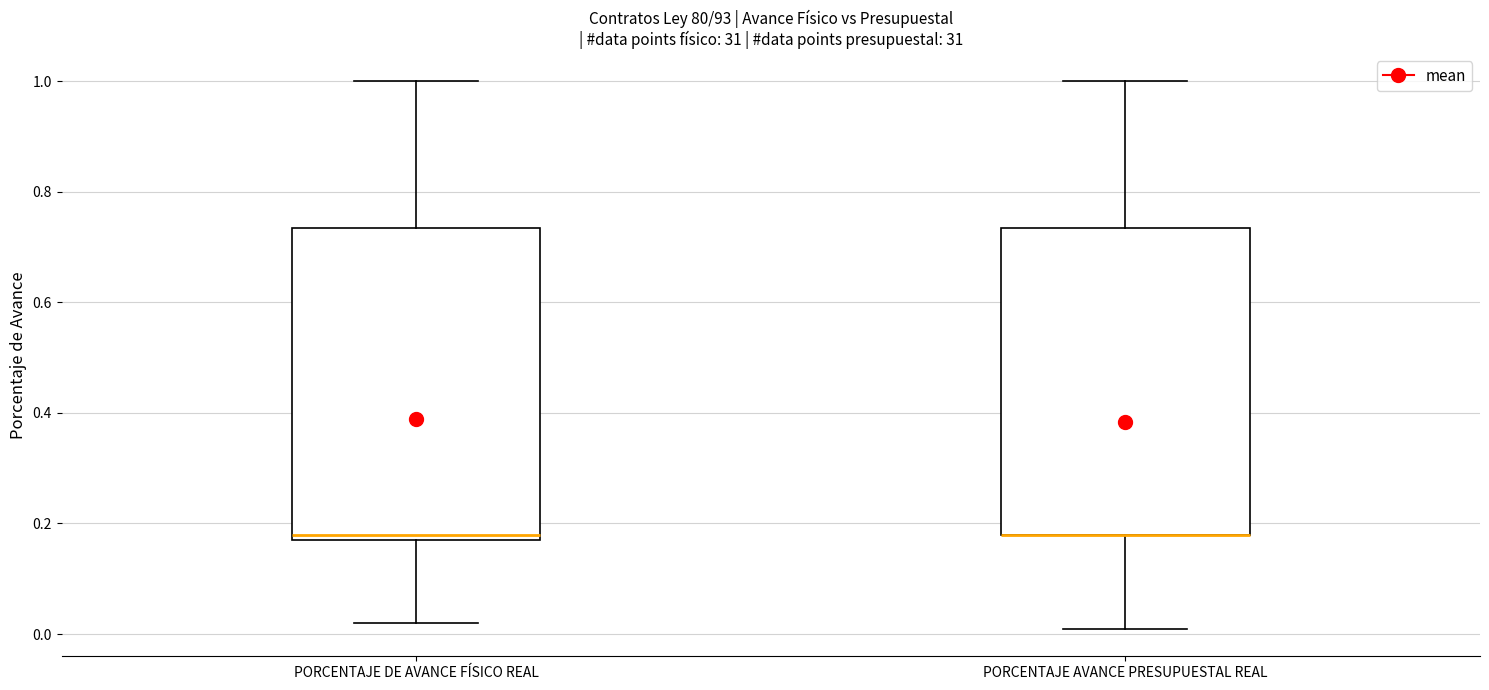

Reading left to right, read every box against the y-axis: the position of its median line, the range the box covers, and the ends of its whiskers. The values are not printed on the chart, so give them approximately, as read against the axis.

PORCENTAJE DE AVANCE FÍSICO REAL: median 0.18 (just above the box's lower edge), box 0.18 to 0.74, whiskers 0.02 to 1.00
PORCENTAJE AVANCE PRESUPUESTAL REAL: median 0.18 (drawn on the box's lower edge), box 0.18 to 0.74, whiskers 0.02 to 1.00